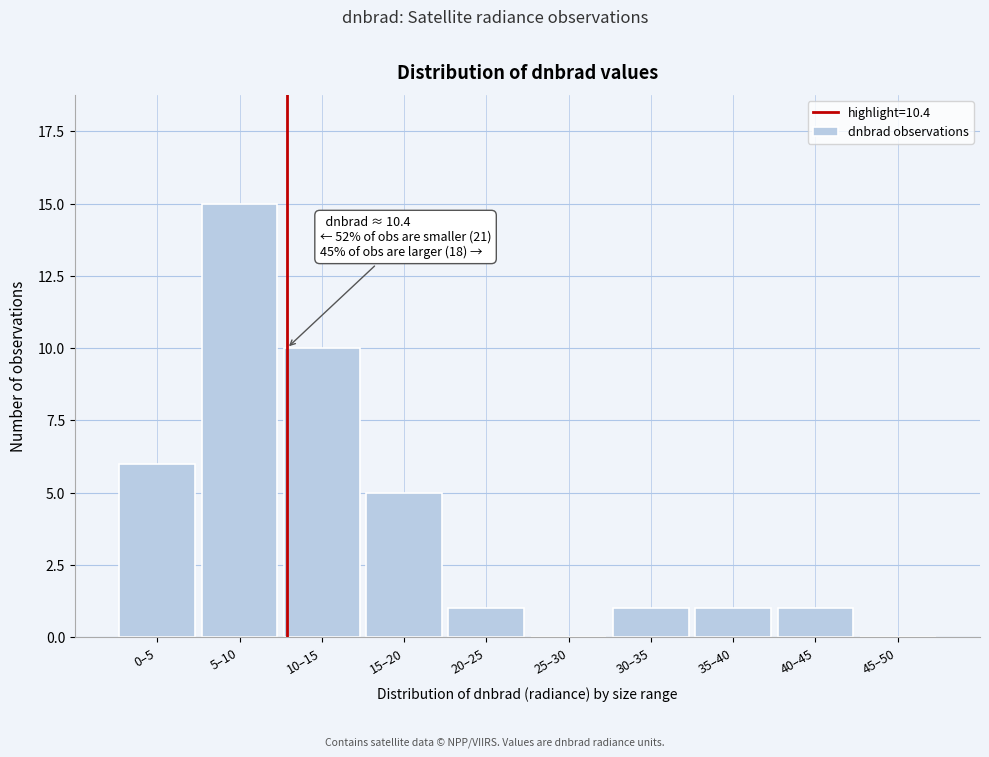

Reading right to left, what are all the values shown in this chart?

45–50=0	40–45=1	35–40=1	30–35=1	25–30=0	20–25=1	15–20=5	10–15=10	5–10=15	0–5=6